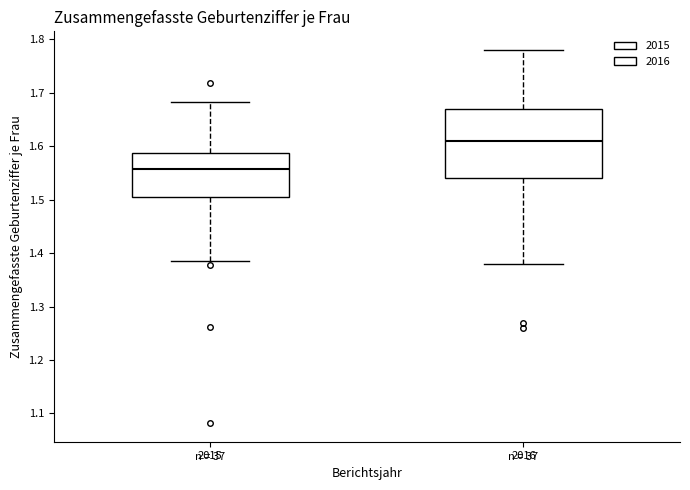

Where does the median line of the box at x = 2016 sit on the y-axis? The values are not printed on the chart, so give them approximately, as read against the axis.

1.61